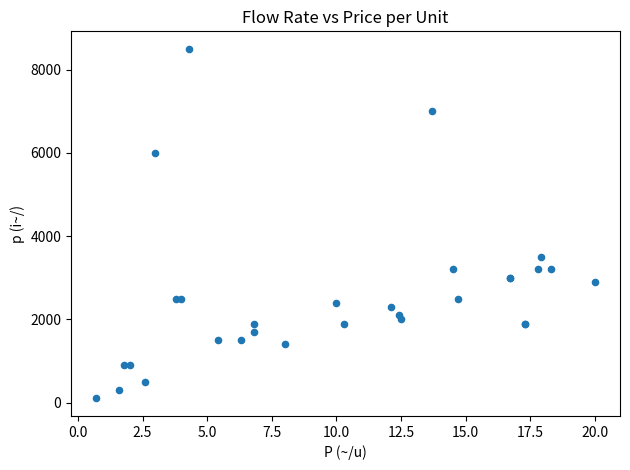

What Y value in the scatter plot is closest to 4300?

3500